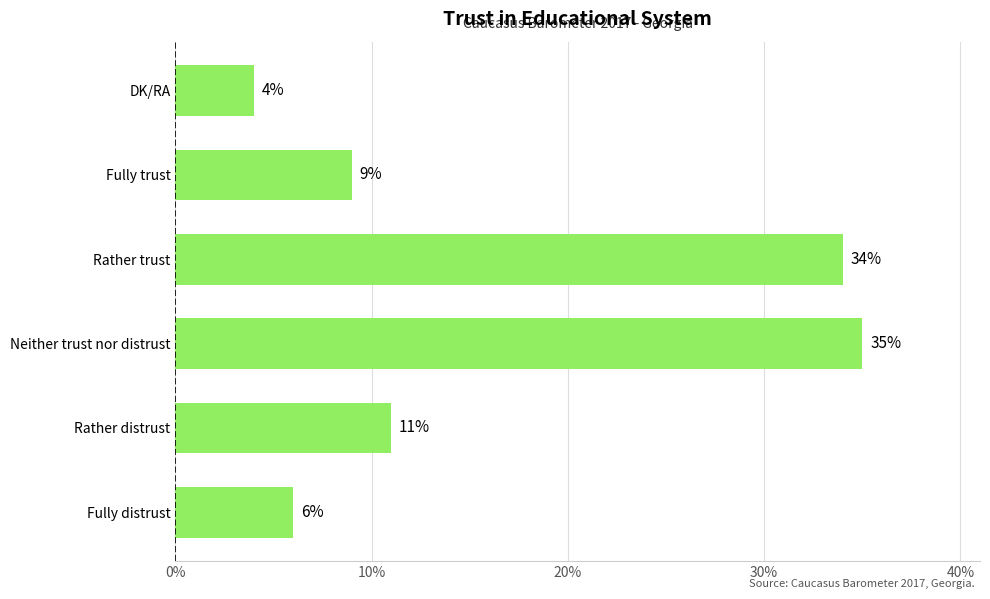

Where is the data nearest to the value 19?

Rather distrust